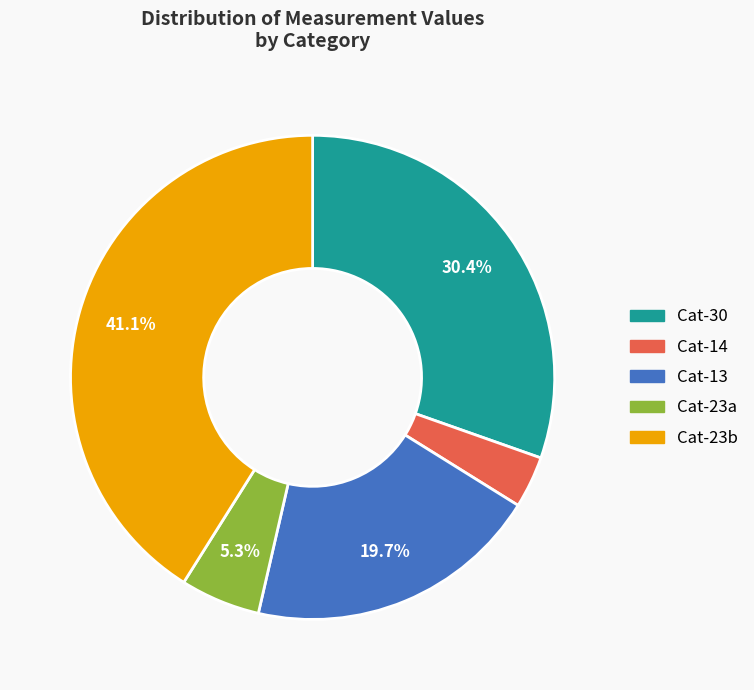

Does any single category account for the majority?

No